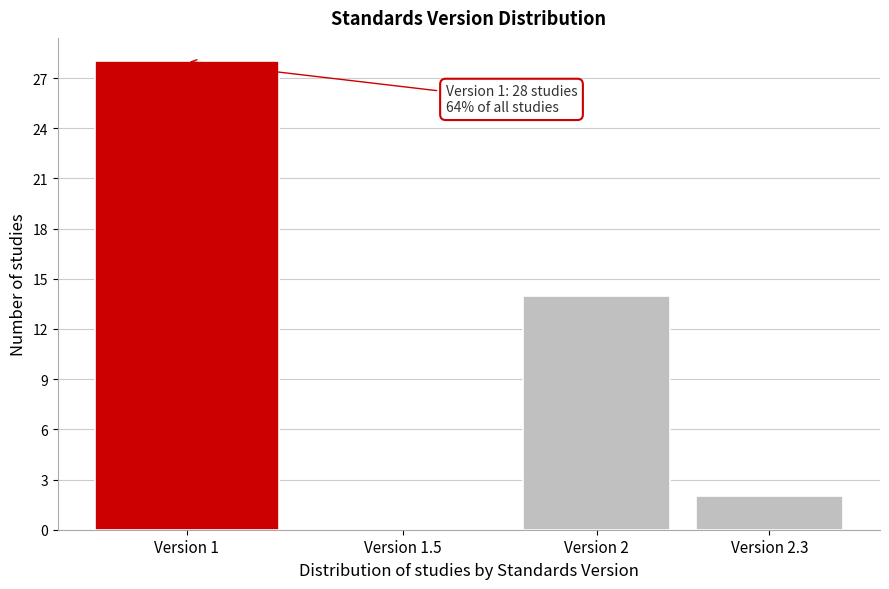

Reading left to right, list all the values displayed in this chart.

Version 1=28	Version 1.5=0	Version 2=14	Version 2.3=2